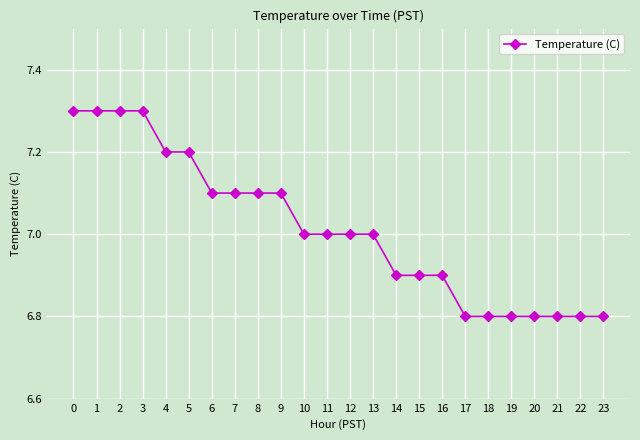

How many categories are shown in the chart?

24